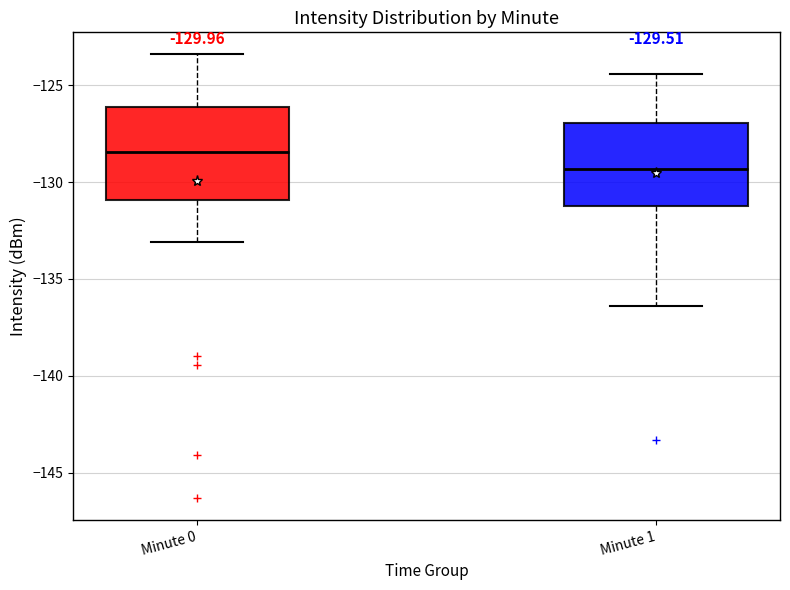

Which box has the lowest median line?

Minute 1